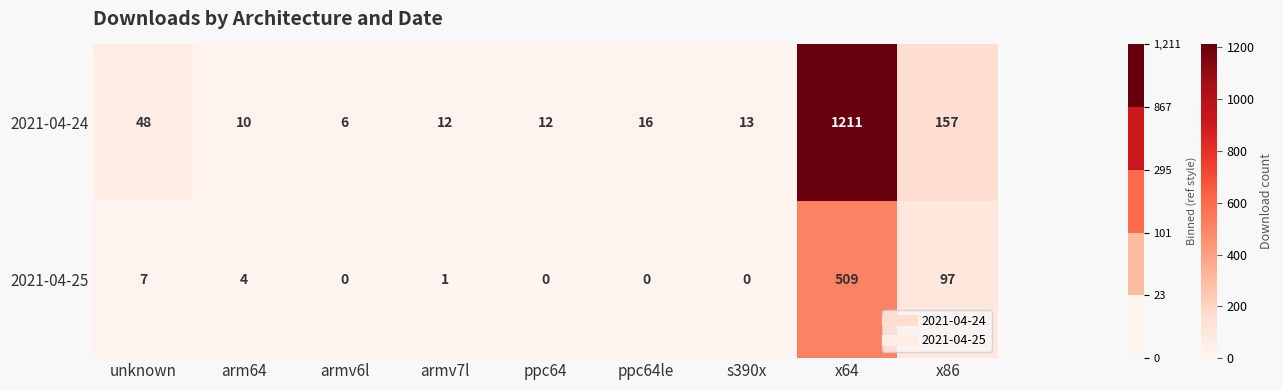

At which label is 2021-04-24 closest to 608?

x86